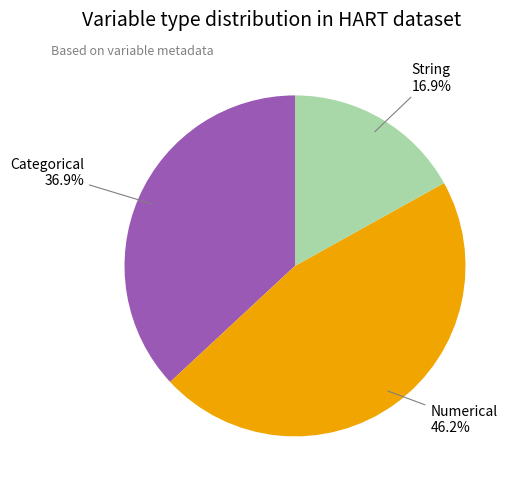

Rank the categories by value from lowest to highest.

String, Categorical, Numerical